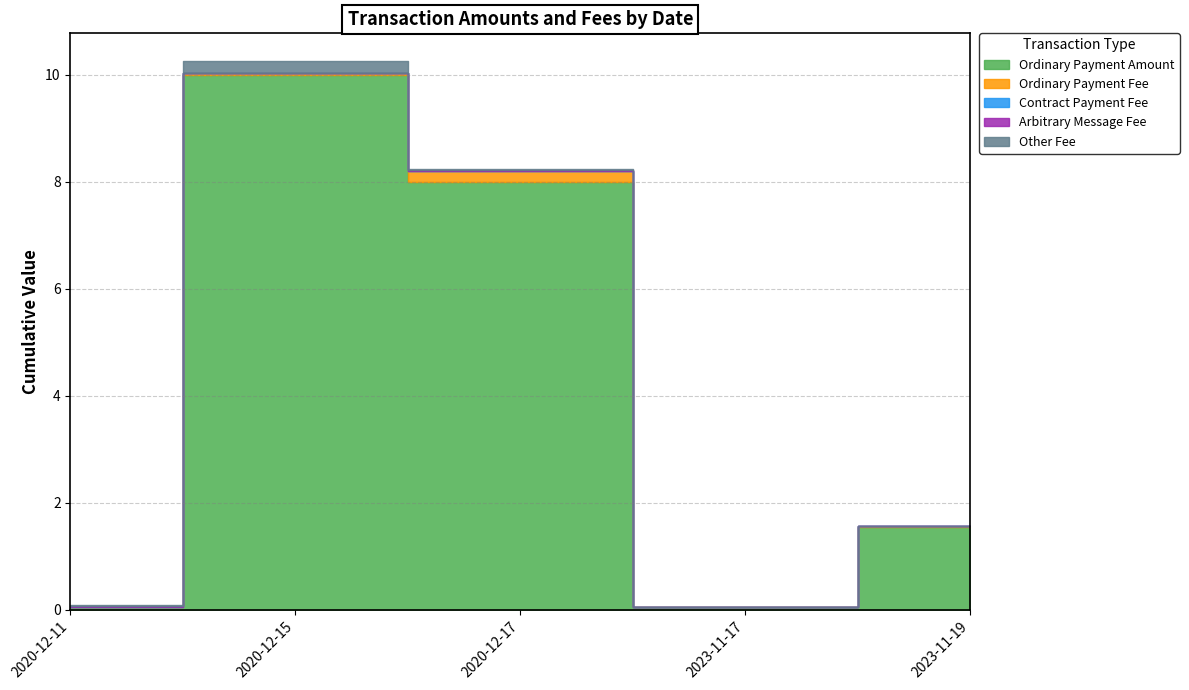

The value of Arbitrary Message Fee at 2020-12-15 is 0.0. True or false?

False